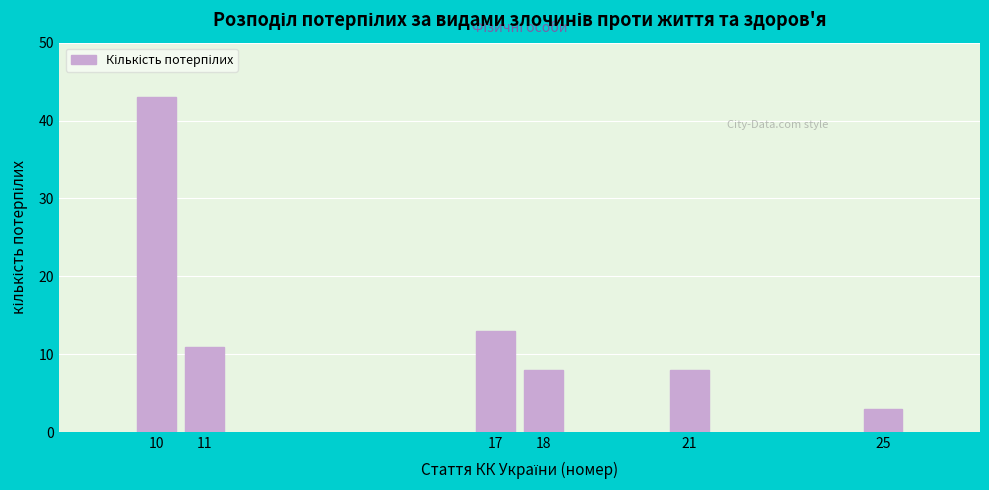

Reading left to right, what are all the values shown in this chart?

43	11	13	8	8	3